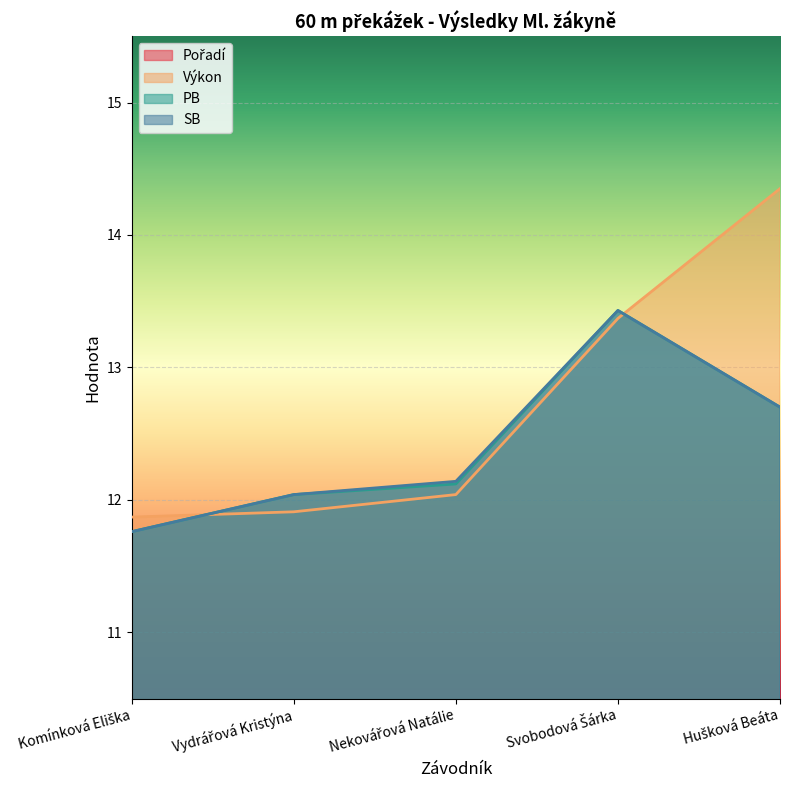

What is the approximate value of Výkon at Komínková Eliška?

11.9